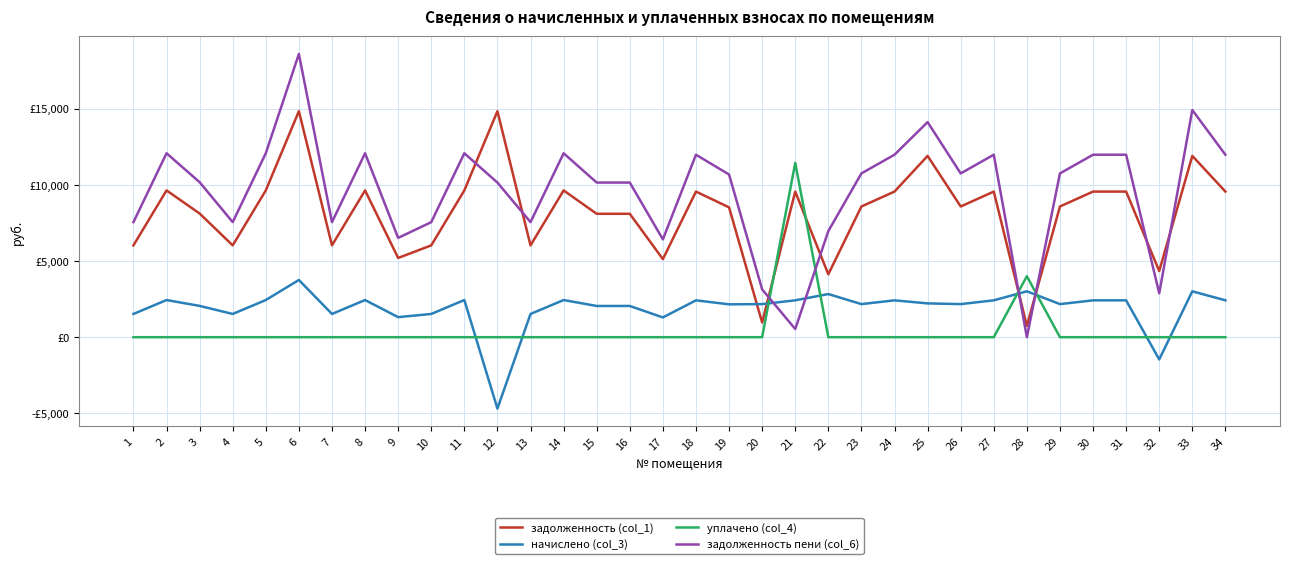

What is the difference between the maximum and second lowest values in the уплачено (col_4) series?

11444.0